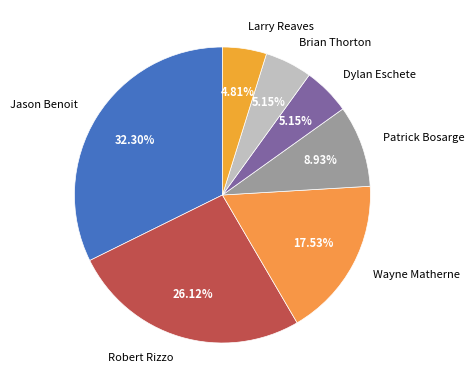

Is it true that Robert Rizzo is 26% of the pie?

True